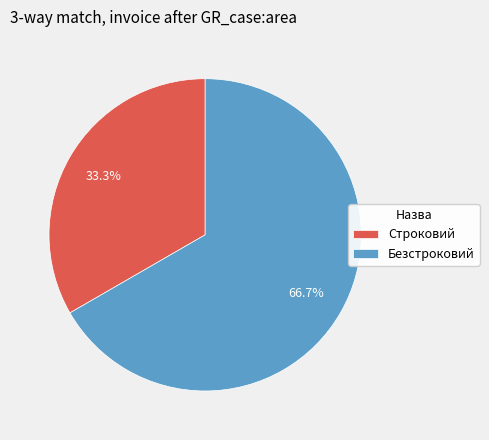

How many slices are in this pie chart?

2